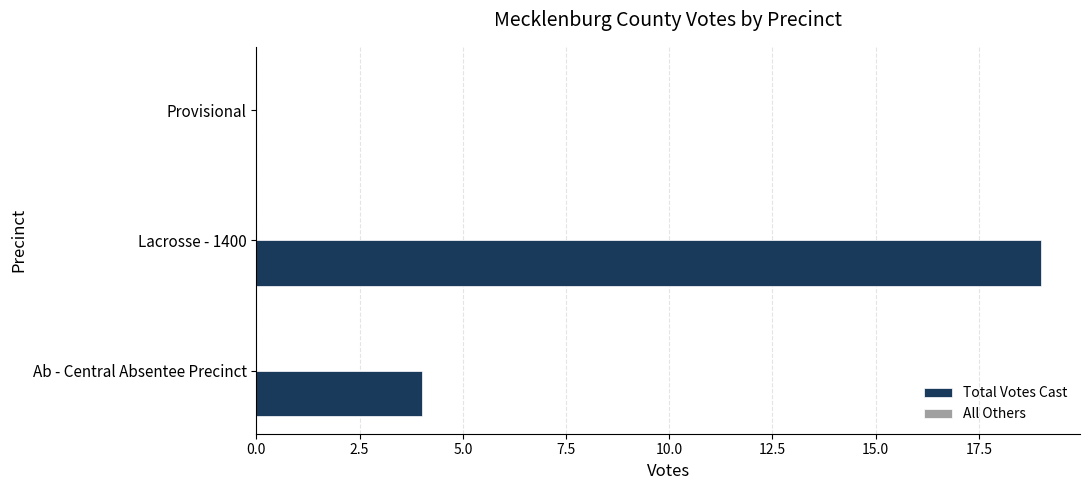

The value at Ab - Central Absentee Precinct is 3. True or false?

False